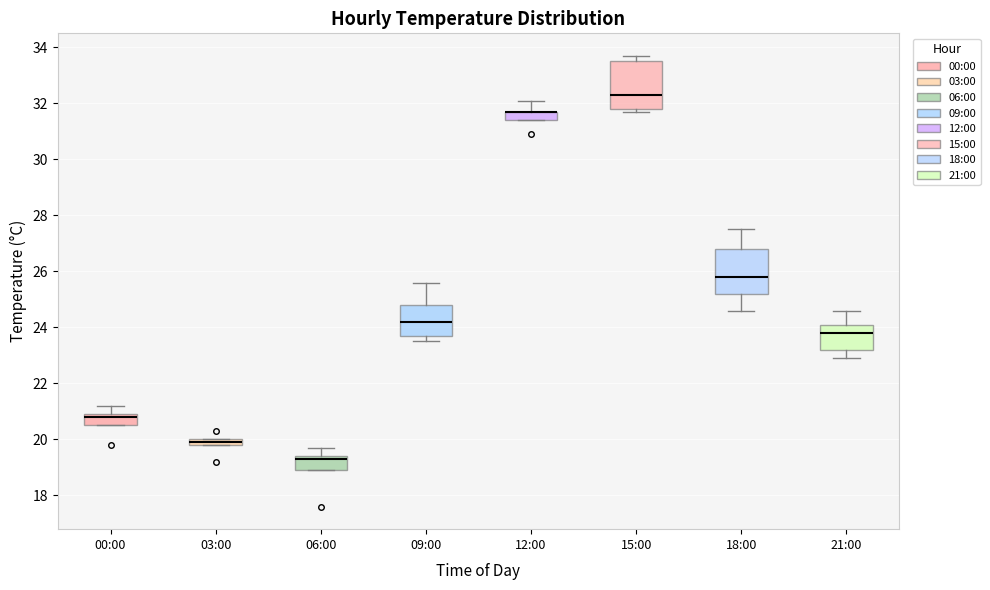

Where is the upper edge of the box for 15:00 on the y-axis? The values are not printed on the chart, so give them approximately, as read against the axis.

33.6